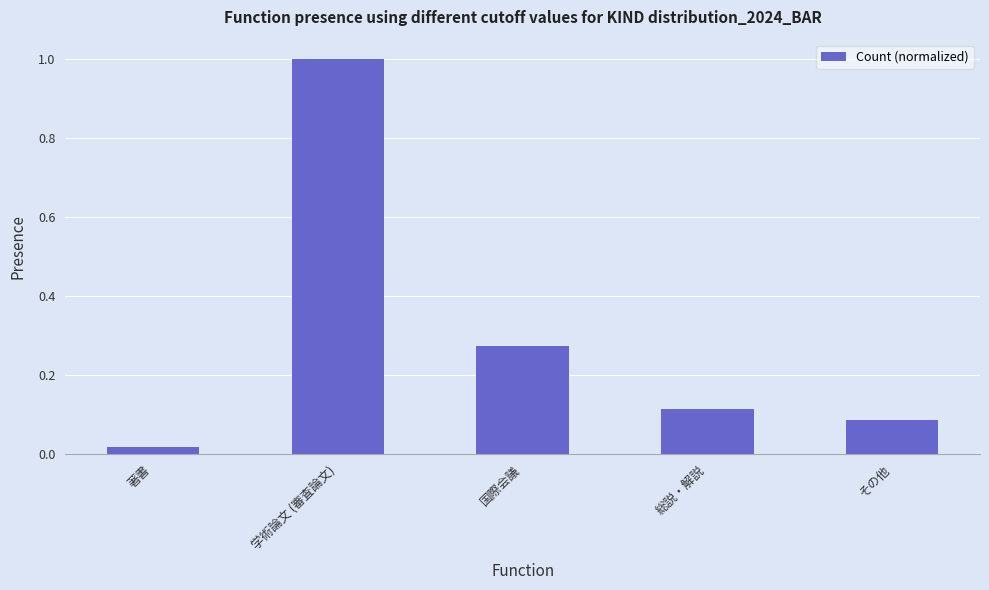

What is the sum of all values?

1.5